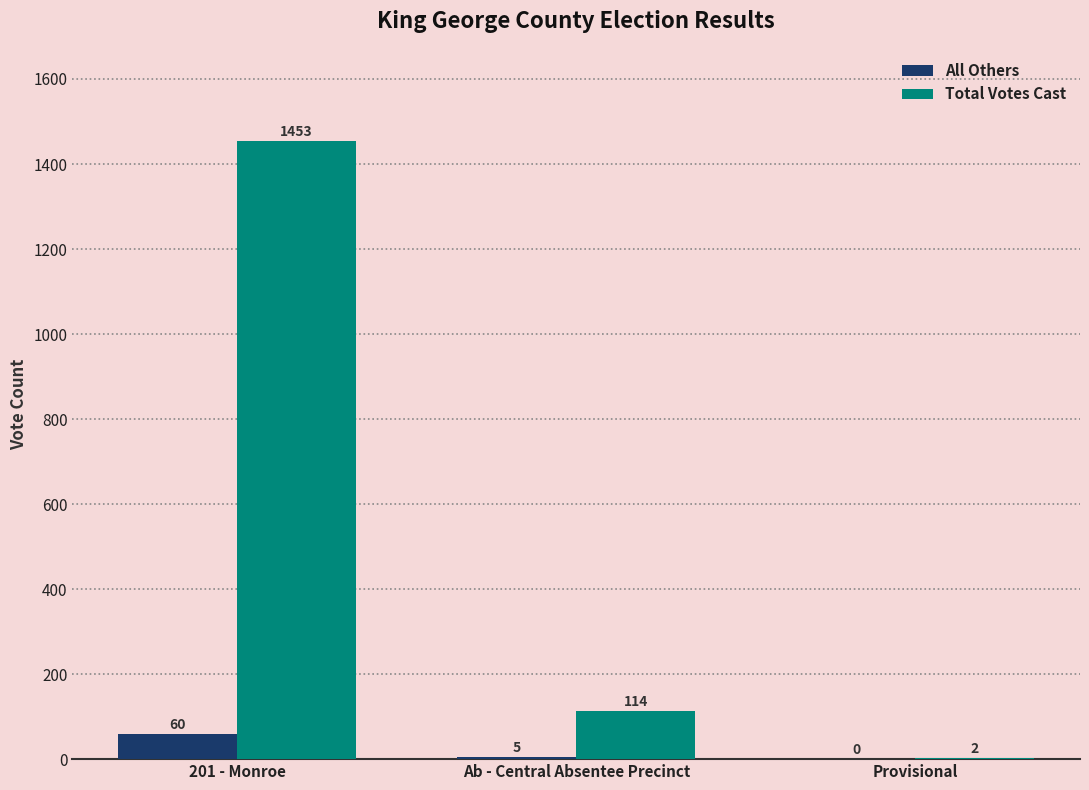

Reading left to right, extract all data points from this chart.

All Others: 201 - Monroe=60	Ab - Central Absentee Precinct=5	Provisional=0
Total Votes Cast: 201 - Monroe=1453	Ab - Central Absentee Precinct=114	Provisional=2